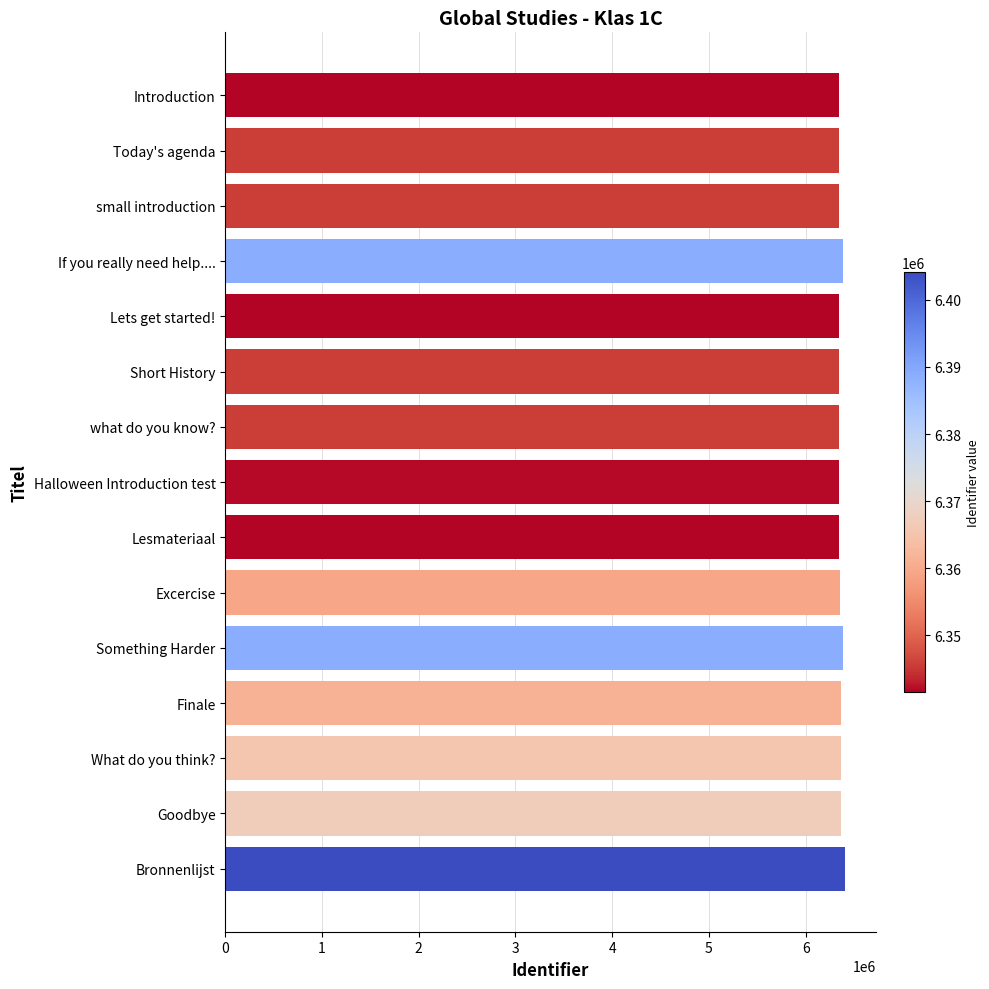

Are the bars horizontal?

Yes